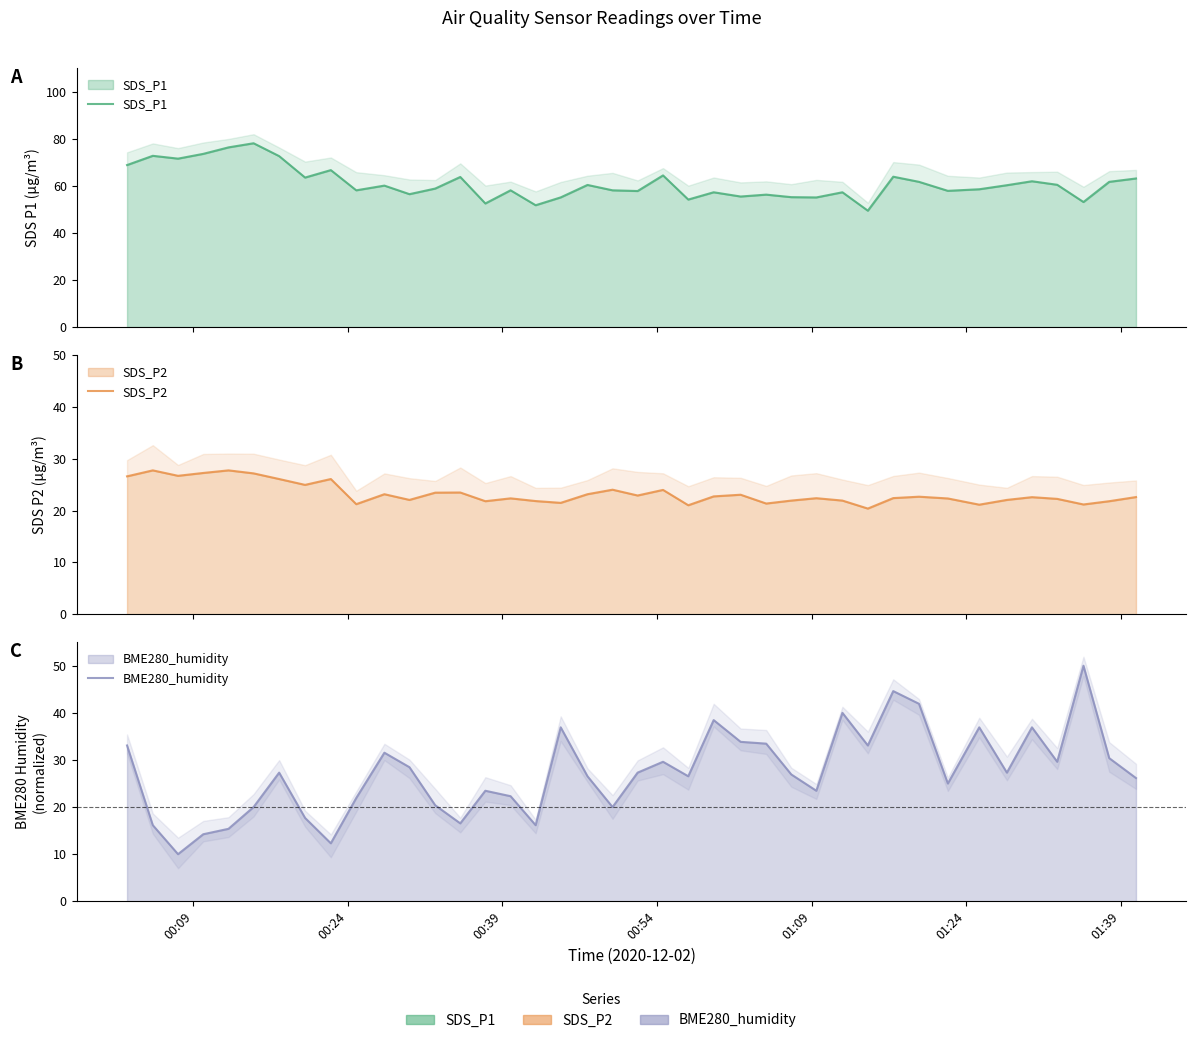

Is it true that SDS_P2 equals 21.2 at 9?

True